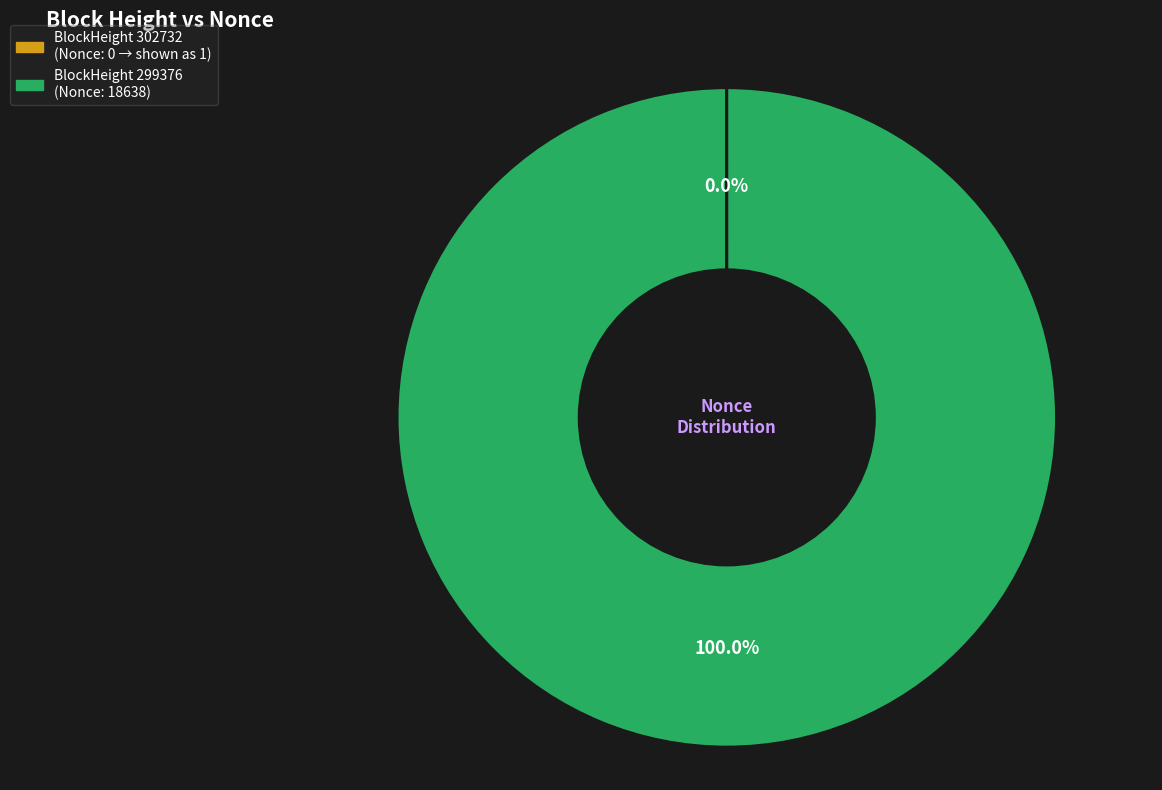

To the nearest percent, what is the average slice percentage?

50%